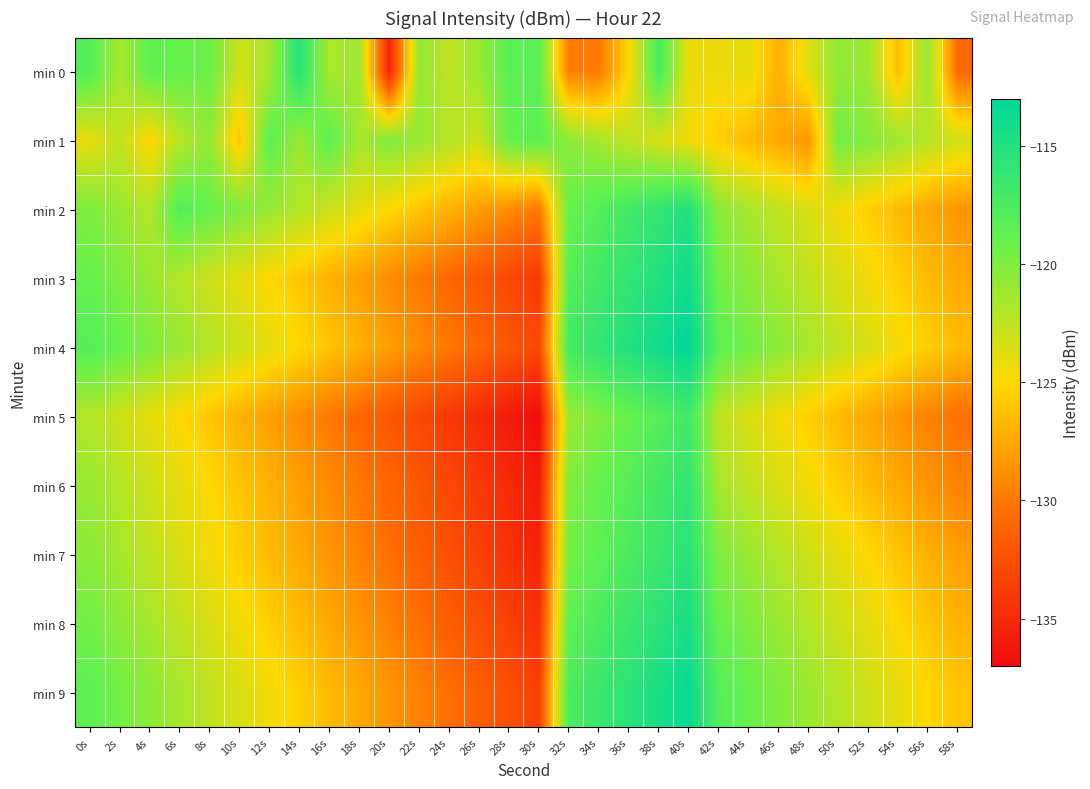

Reading left to right, transcribe all the data shown in this chart.

min 0: 0s=-118.0	2s=-121.6	4s=-118.6	6s=-119.0	8s=-119.3	10s=-123.1	12s=-121.5	14s=-115.4	16s=-121.8	18s=-121.2	20s=-135.4	22s=-120.7	24s=-122.5	26s=-121.1	28s=-118.3	30s=-118.3	32s=-129.7	34s=-129.9	36s=-125.1	38s=-117.3	40s=-124.2	42s=-124.3	44s=-124.0	46s=-127.0	48s=-123.8	50s=-120.7	52s=-121.2	54s=-126.4	56s=-121.0	58s=-130.8
min 1: 0s=-124.1	2s=-122.6	4s=-125.1	6s=-122.1	8s=-120.8	10s=-126.1	12s=-118.4	14s=-121.1	16s=-118.5	18s=-121.5	20s=-120.0	22s=-121.0	24s=-122.0	26s=-123.0	28s=-119.0	30s=-118.5	32s=-120.5	34s=-121.5	36s=-122.5	38s=-123.5	40s=-124.5	42s=-125.5	44s=-126.5	46s=-127.5	48s=-128.5	50s=-119.5	52s=-120.2	54s=-121.2	56s=-122.2	58s=-123.2
min 2: 0s=-120.0	2s=-121.0	4s=-122.0	6s=-118.0	8s=-119.0	10s=-120.0	12s=-121.0	14s=-122.0	16s=-123.0	18s=-124.0	20s=-125.0	22s=-126.0	24s=-127.0	26s=-128.0	28s=-129.0	30s=-130.0	32s=-119.0	34s=-118.0	36s=-117.0	38s=-116.0	40s=-115.0	42s=-120.5	44s=-121.5	46s=-122.5	48s=-123.5	50s=-124.5	52s=-125.5	54s=-126.5	56s=-127.5	58s=-128.5
min 3: 0s=-119.0	2s=-120.0	4s=-121.0	6s=-122.0	8s=-123.0	10s=-124.0	12s=-125.0	14s=-126.0	16s=-127.0	18s=-128.0	20s=-129.0	22s=-130.0	24s=-131.0	26s=-132.0	28s=-133.0	30s=-134.0	32s=-118.0	34s=-117.0	36s=-116.0	38s=-115.0	40s=-114.0	42s=-119.5	44s=-120.5	46s=-121.5	48s=-122.5	50s=-123.5	52s=-124.5	54s=-125.5	56s=-126.5	58s=-127.5
min 4: 0s=-118.0	2s=-119.0	4s=-120.0	6s=-121.0	8s=-122.0	10s=-123.0	12s=-124.0	14s=-125.0	16s=-126.0	18s=-127.0	20s=-128.0	22s=-129.0	24s=-130.0	26s=-131.0	28s=-132.0	30s=-133.0	32s=-117.0	34s=-116.0	36s=-115.0	38s=-114.0	40s=-113.0	42s=-118.5	44s=-119.5	46s=-120.5	48s=-121.5	50s=-122.5	52s=-123.5	54s=-124.5	56s=-125.5	58s=-126.5
min 5: 0s=-122.0	2s=-123.0	4s=-124.0	6s=-125.0	8s=-126.0	10s=-127.0	12s=-128.0	14s=-129.0	16s=-130.0	18s=-131.0	20s=-132.0	22s=-133.0	24s=-134.0	26s=-135.0	28s=-136.0	30s=-137.0	32s=-121.0	34s=-120.0	36s=-119.0	38s=-118.0	40s=-117.0	42s=-122.5	44s=-123.5	46s=-124.5	48s=-125.5	50s=-126.5	52s=-127.5	54s=-128.5	56s=-129.5	58s=-130.5
min 6: 0s=-121.0	2s=-122.0	4s=-123.0	6s=-124.0	8s=-125.0	10s=-126.0	12s=-127.0	14s=-128.0	16s=-129.0	18s=-130.0	20s=-131.0	22s=-132.0	24s=-133.0	26s=-134.0	28s=-135.0	30s=-136.0	32s=-120.0	34s=-119.0	36s=-118.0	38s=-117.0	40s=-116.0	42s=-121.5	44s=-122.5	46s=-123.5	48s=-124.5	50s=-125.5	52s=-126.5	54s=-127.5	56s=-128.5	58s=-129.5
min 7: 0s=-120.5	2s=-121.5	4s=-122.5	6s=-123.5	8s=-124.5	10s=-125.5	12s=-126.5	14s=-127.5	16s=-128.5	18s=-129.5	20s=-130.5	22s=-131.5	24s=-132.5	26s=-133.5	28s=-134.5	30s=-135.5	32s=-119.5	34s=-118.5	36s=-117.5	38s=-116.5	40s=-115.5	42s=-120.0	44s=-121.0	46s=-122.0	48s=-123.0	50s=-124.0	52s=-125.0	54s=-126.0	56s=-127.0	58s=-128.0
min 8: 0s=-119.5	2s=-120.5	4s=-121.5	6s=-122.5	8s=-123.5	10s=-124.5	12s=-125.5	14s=-126.5	16s=-127.5	18s=-128.5	20s=-129.5	22s=-130.5	24s=-131.5	26s=-132.5	28s=-133.5	30s=-134.5	32s=-118.5	34s=-117.5	36s=-116.5	38s=-115.5	40s=-114.5	42s=-119.0	44s=-120.0	46s=-121.0	48s=-122.0	50s=-123.0	52s=-124.0	54s=-125.0	56s=-126.0	58s=-127.0
min 9: 0s=-118.5	2s=-119.5	4s=-120.5	6s=-121.5	8s=-122.5	10s=-123.5	12s=-124.5	14s=-125.5	16s=-126.5	18s=-127.5	20s=-128.5	22s=-129.5	24s=-130.5	26s=-131.5	28s=-132.5	30s=-133.5	32s=-117.5	34s=-116.5	36s=-115.5	38s=-114.5	40s=-113.5	42s=-118.0	44s=-119.0	46s=-120.0	48s=-121.0	50s=-122.0	52s=-123.0	54s=-124.0	56s=-125.0	58s=-126.0